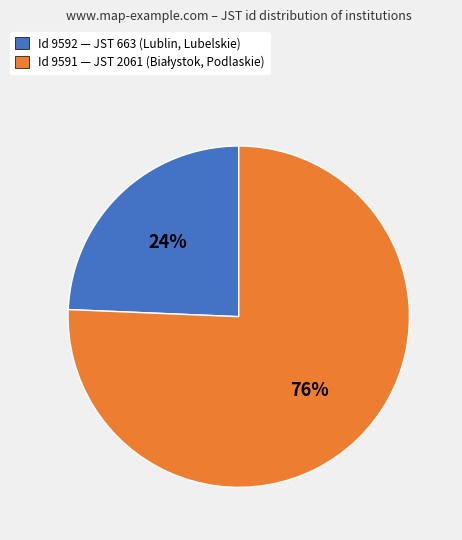

Is there a majority slice in this chart?

Yes